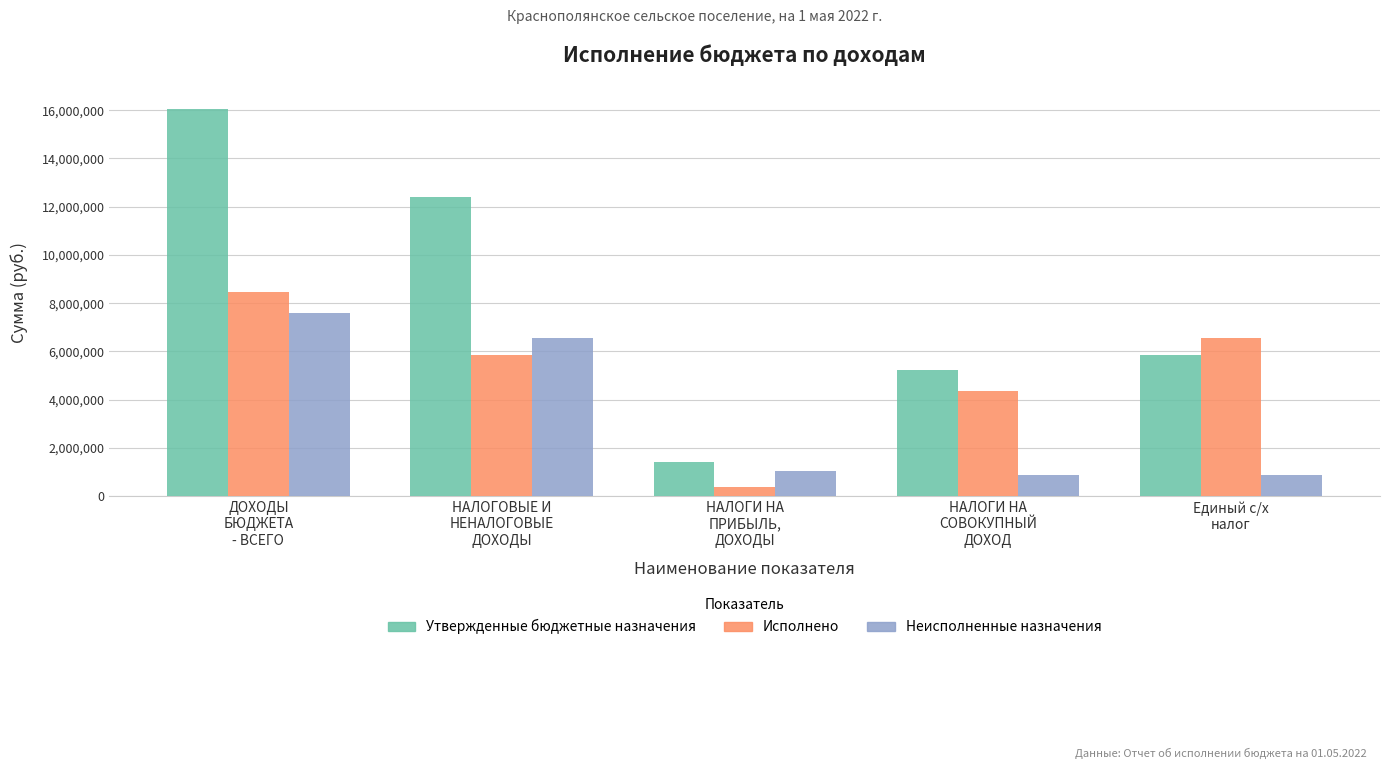

Between ДОХОДЫ
БЮДЖЕТА
- ВСЕГО and НАЛОГИ НА
ПРИБЫЛЬ,
ДОХОДЫ, which series saw the biggest shift?

Утвержденные бюджетные назначения